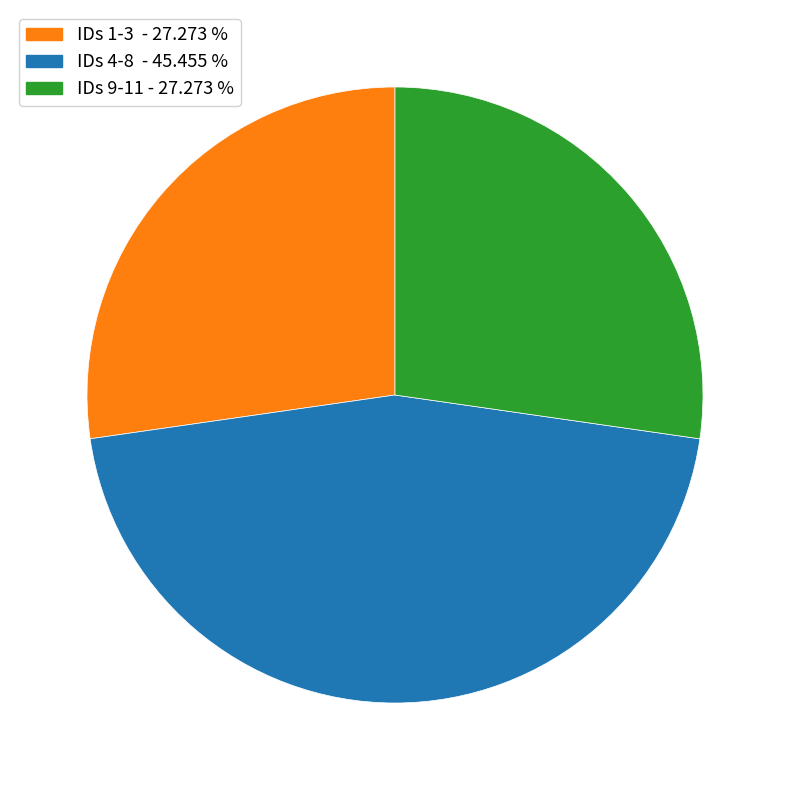

Is there any slice that represents more than half of the pie?

No